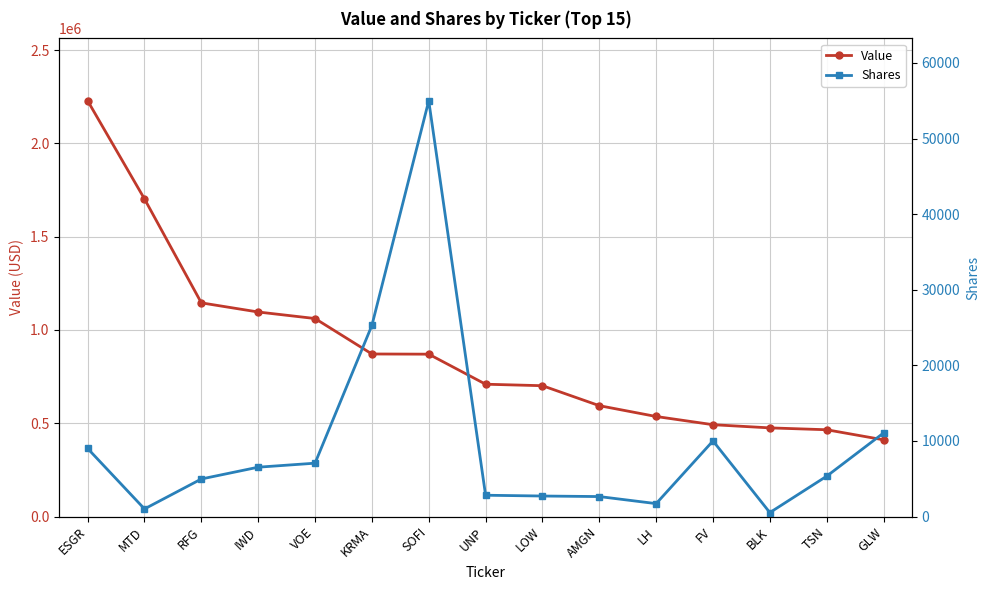

In Shares, how many points are lower than both neighbors (excluding endpoints)?

3